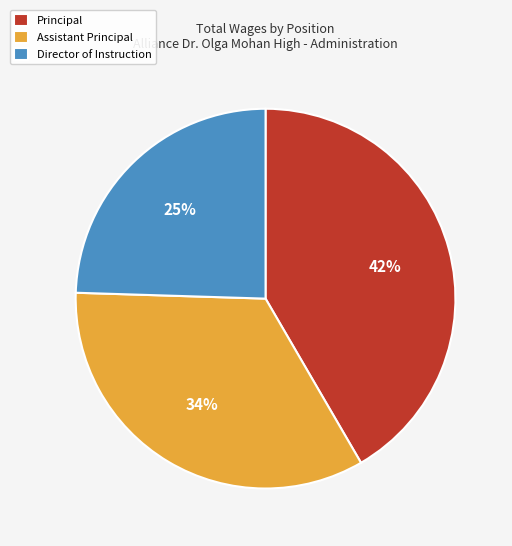

Is it true that Assistant Principal is 34% of the pie?

True